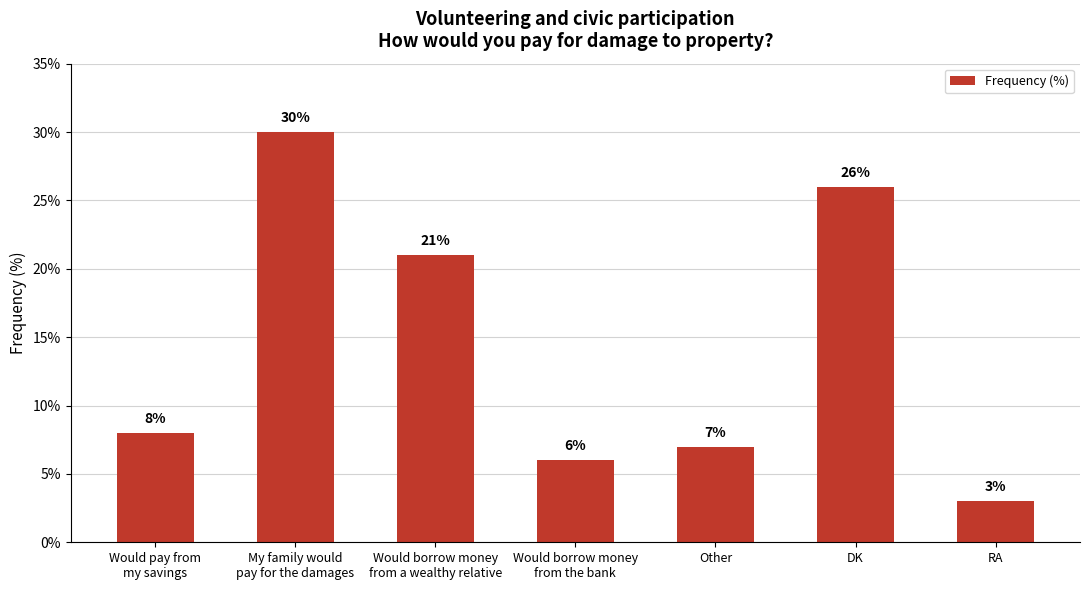

How many data points does each series have?

7